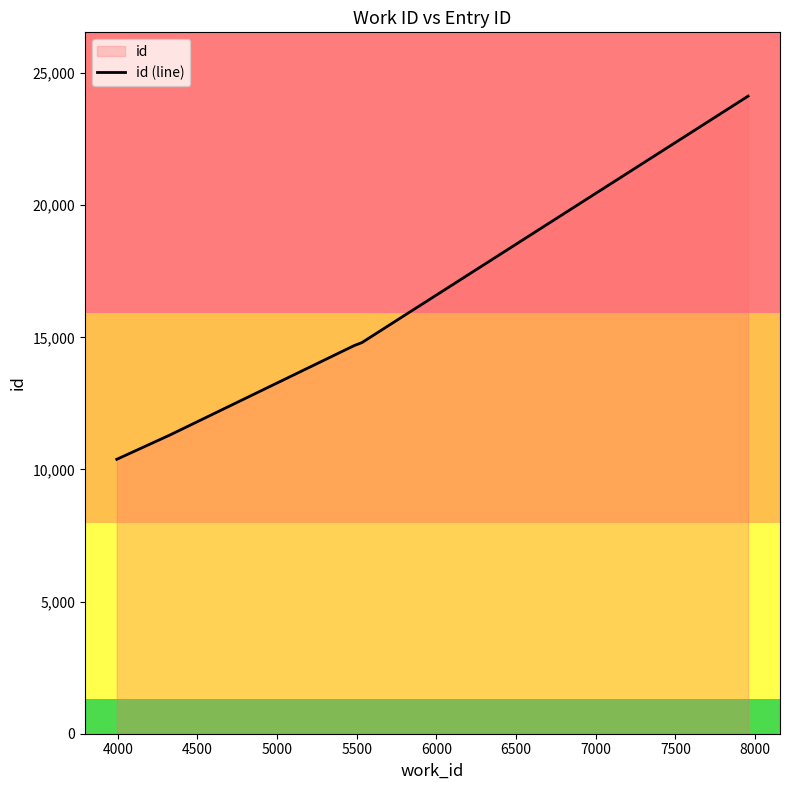

What is the sum of all values?

75305